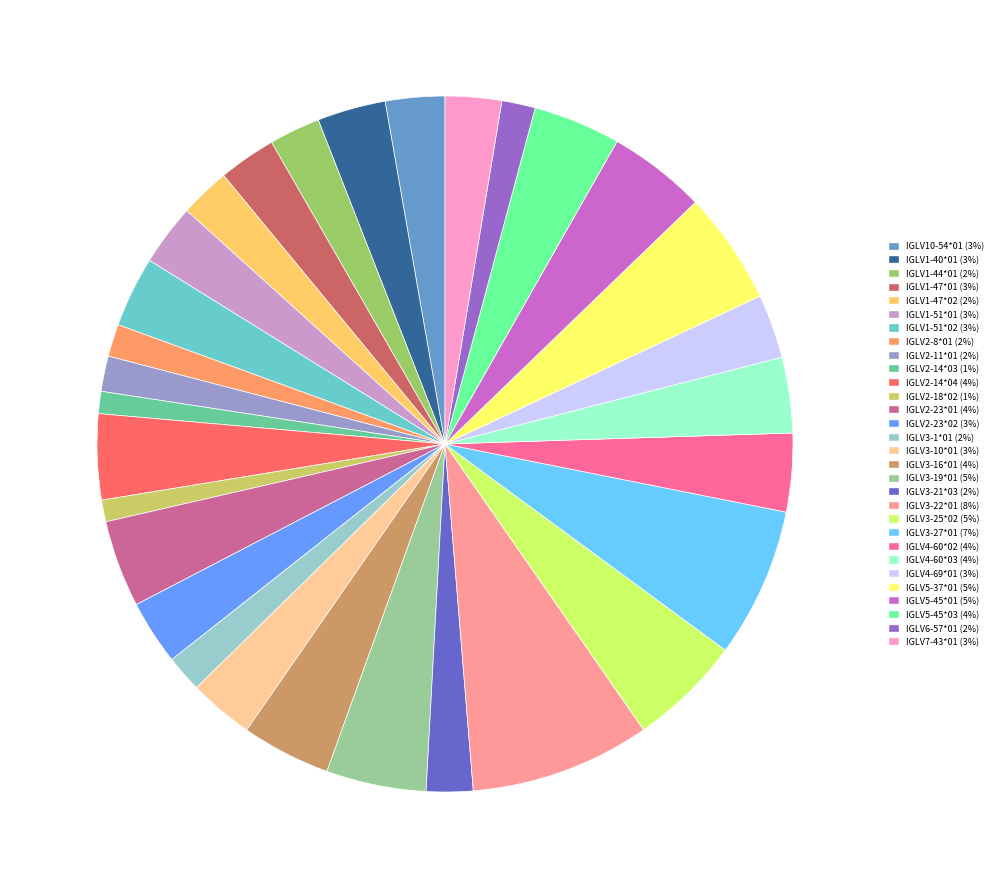

What is the ratio of the value at IGLV3-16*01 to the value at IGLV3-27*01?

0.6